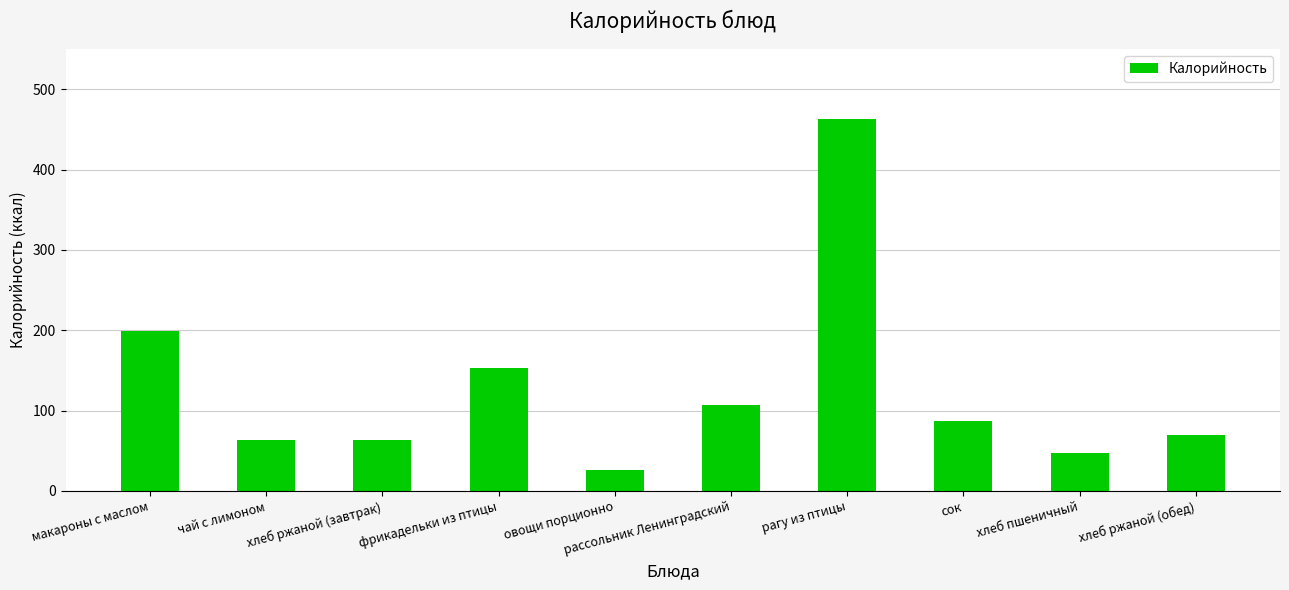

What is the label of the 7th bar from the left?

рагу из птицы